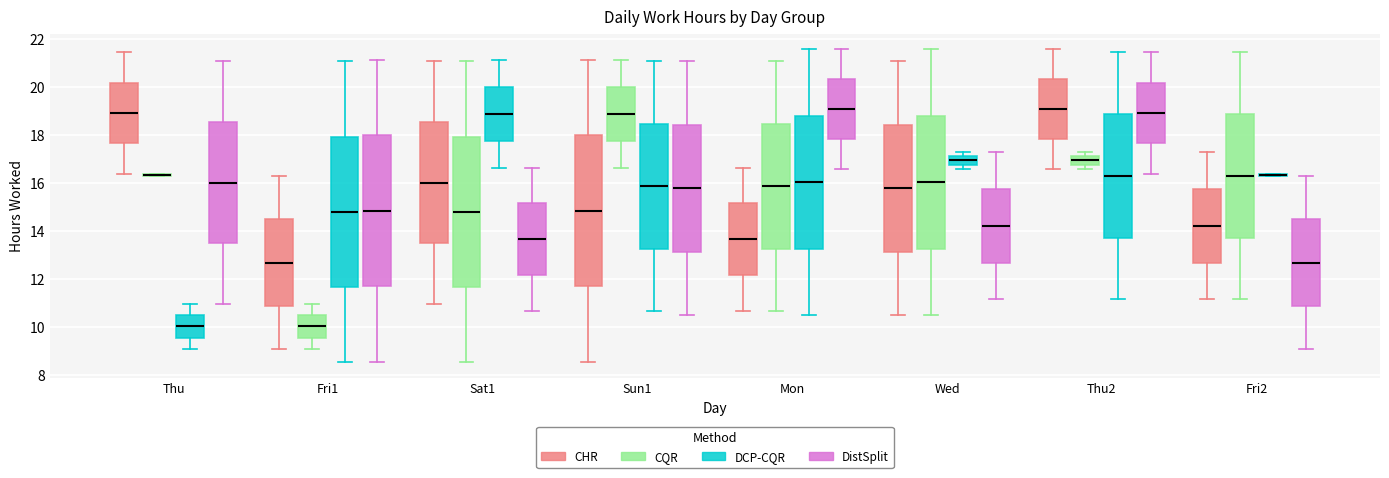

Reading left to right, read every box against the y-axis: the position of its median line, the range the box covers, and the ends of its whiskers. The values are not printed on the chart, so give them approximately, as read against the axis.

Thu (CHR): median 19.0, box 17.6 to 20.2, whiskers 16.4 to 21.4
Thu (CQR): box collapsed to a line at 16.4, whiskers 16.2 to 16.4
Thu (DCP-CQR): median 10.0, box 9.6 to 10.4, whiskers 9.0 to 11.0
Thu (DistSplit): median 16.0, box 13.4 to 18.6, whiskers 11.0 to 21.0
Fri1 (CHR): median 12.6, box 10.8 to 14.4, whiskers 9.0 to 16.2
Fri1 (CQR): median 10.0, box 9.6 to 10.4, whiskers 9.0 to 11.0
Fri1 (DCP-CQR): median 14.8, box 11.6 to 18.0, whiskers 8.6 to 21.0
Fri1 (DistSplit): median 14.8, box 11.6 to 18.0, whiskers 8.6 to 21.2
Sat1 (CHR): median 16.0, box 13.4 to 18.6, whiskers 11.0 to 21.0
Sat1 (CQR): median 14.8, box 11.6 to 18.0, whiskers 8.6 to 21.0
Sat1 (DCP-CQR): median 18.8, box 17.8 to 20.0, whiskers 16.6 to 21.2
Sat1 (DistSplit): median 13.6, box 12.2 to 15.2, whiskers 10.6 to 16.6
Sun1 (CHR): median 14.8, box 11.6 to 18.0, whiskers 8.6 to 21.2
Sun1 (CQR): median 18.8, box 17.8 to 20.0, whiskers 16.6 to 21.2
Sun1 (DCP-CQR): median 15.8, box 13.2 to 18.4, whiskers 10.6 to 21.0
Sun1 (DistSplit): median 15.8, box 13.2 to 18.4, whiskers 10.4 to 21.0
Mon (CHR): median 13.6, box 12.2 to 15.2, whiskers 10.6 to 16.6
Mon (CQR): median 15.8, box 13.2 to 18.4, whiskers 10.6 to 21.0
Mon (DCP-CQR): median 16.0, box 13.2 to 18.8, whiskers 10.4 to 21.6
Mon (DistSplit): median 19.0, box 17.8 to 20.4, whiskers 16.6 to 21.6
Wed (CHR): median 15.8, box 13.2 to 18.4, whiskers 10.4 to 21.0
Wed (CQR): median 16.0, box 13.2 to 18.8, whiskers 10.4 to 21.6
Wed (DCP-CQR): median 17.0, box 16.8 to 17.2, whiskers 16.6 to 17.4
Wed (DistSplit): median 14.2, box 12.6 to 15.8, whiskers 11.2 to 17.4
Thu2 (CHR): median 19.0, box 17.8 to 20.4, whiskers 16.6 to 21.6
Thu2 (CQR): median 17.0, box 16.8 to 17.2, whiskers 16.6 to 17.4
Thu2 (DCP-CQR): median 16.4, box 13.8 to 18.8, whiskers 11.2 to 21.4
Thu2 (DistSplit): median 19.0, box 17.6 to 20.2, whiskers 16.4 to 21.4
Fri2 (CHR): median 14.2, box 12.6 to 15.8, whiskers 11.2 to 17.4
Fri2 (CQR): median 16.4, box 13.8 to 18.8, whiskers 11.2 to 21.4
Fri2 (DCP-CQR): box collapsed to a line at 16.4, whiskers 16.2 to 16.4
Fri2 (DistSplit): median 12.6, box 10.8 to 14.4, whiskers 9.0 to 16.2